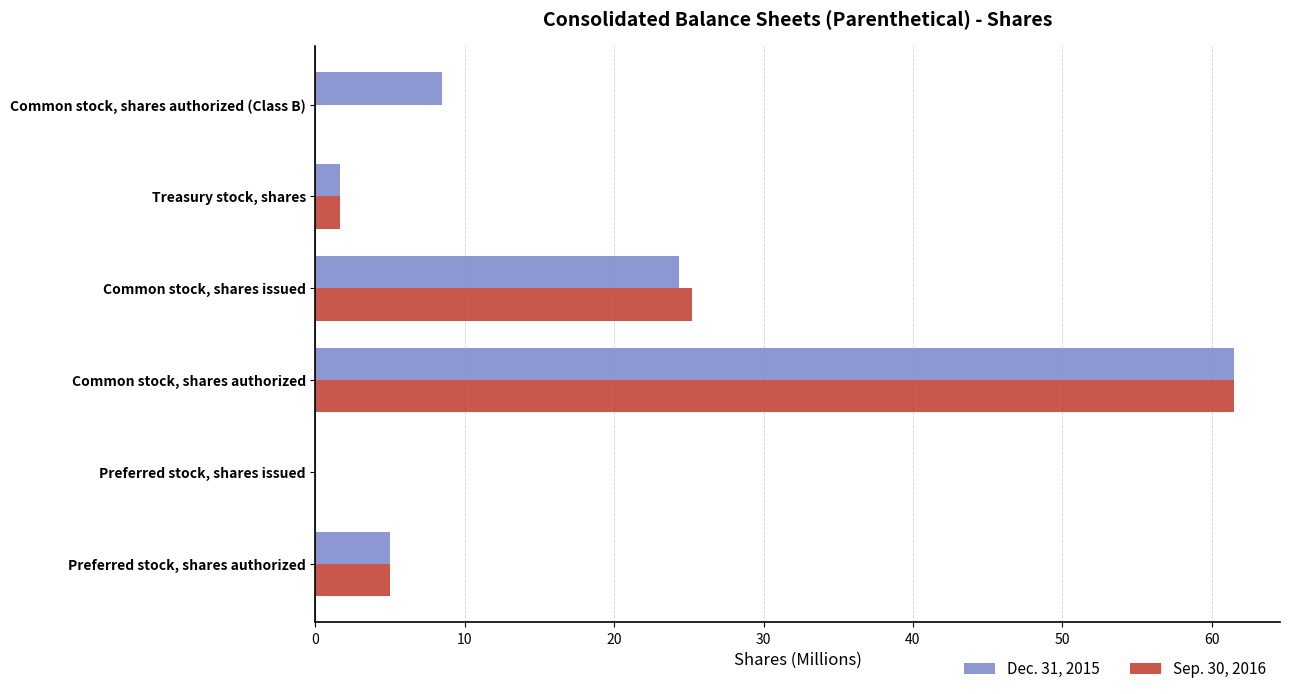

What is the highest value of the Sep. 30, 2016 series?

61.5